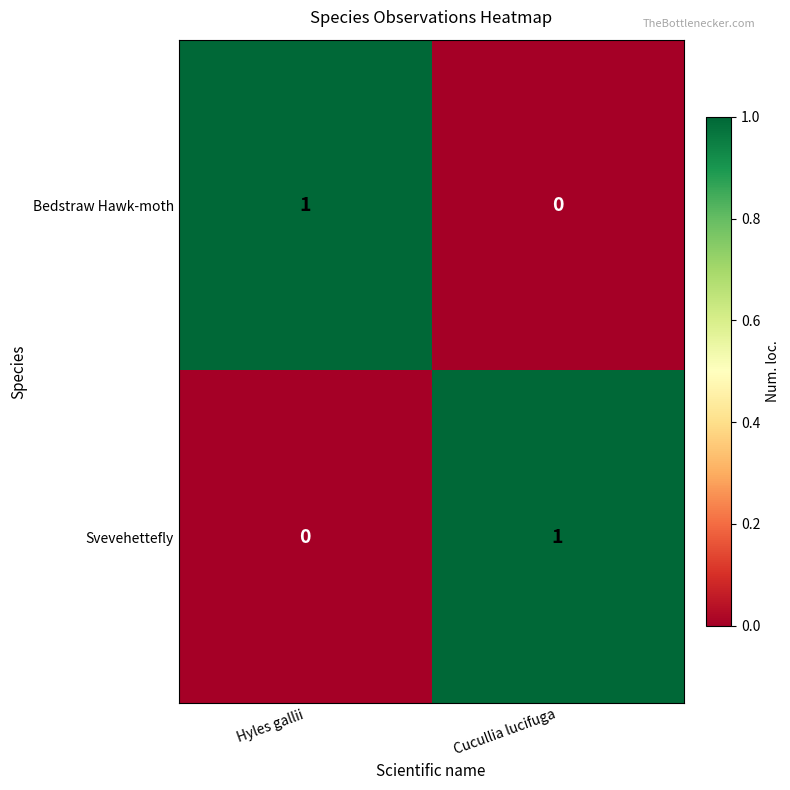

Reading right to left, what are all the values shown in this chart?

Bedstraw Hawk-moth: 0	1
Svevehettefly: 1	0